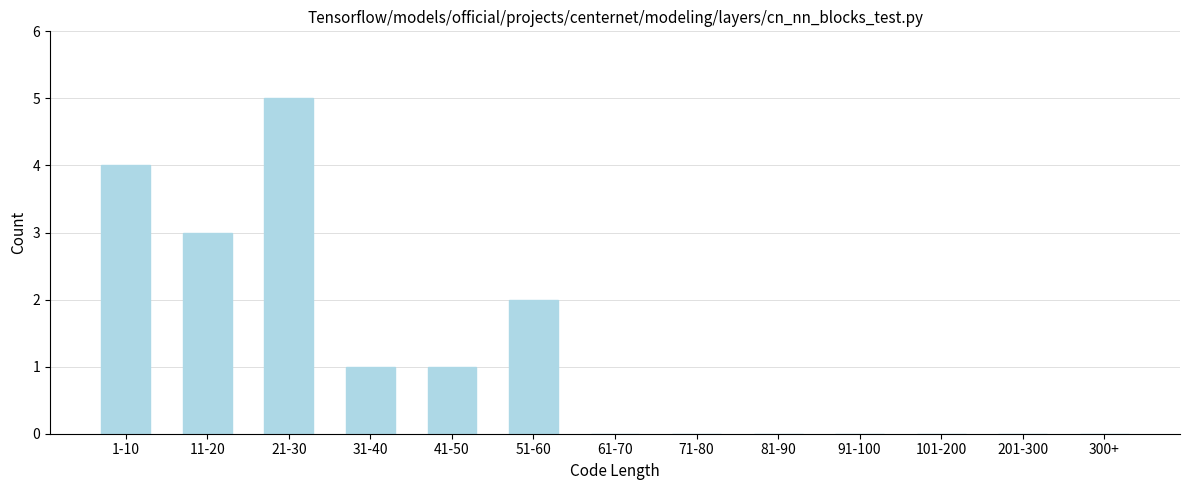

Reading right to left, what are all the values shown in this chart?

300+=0	201-300=0	101-200=0	91-100=0	81-90=0	71-80=0	61-70=0	51-60=2	41-50=1	31-40=1	21-30=5	11-20=3	1-10=4